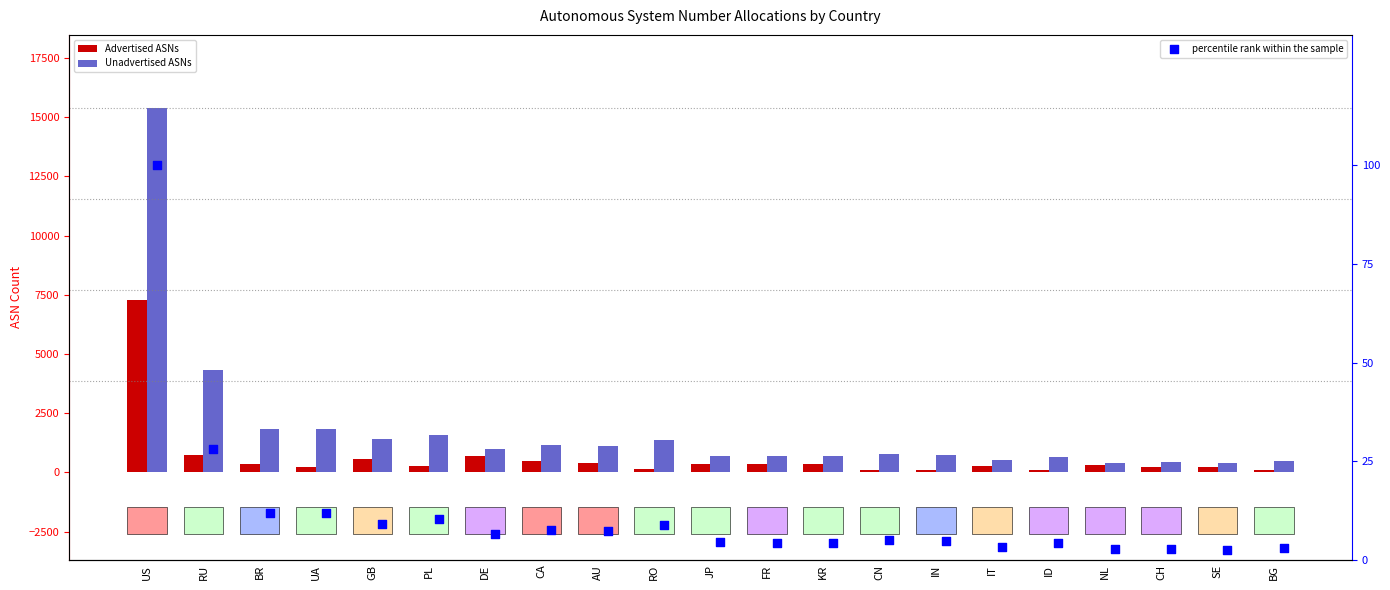

What is the total value across all series at GB?

1967.2